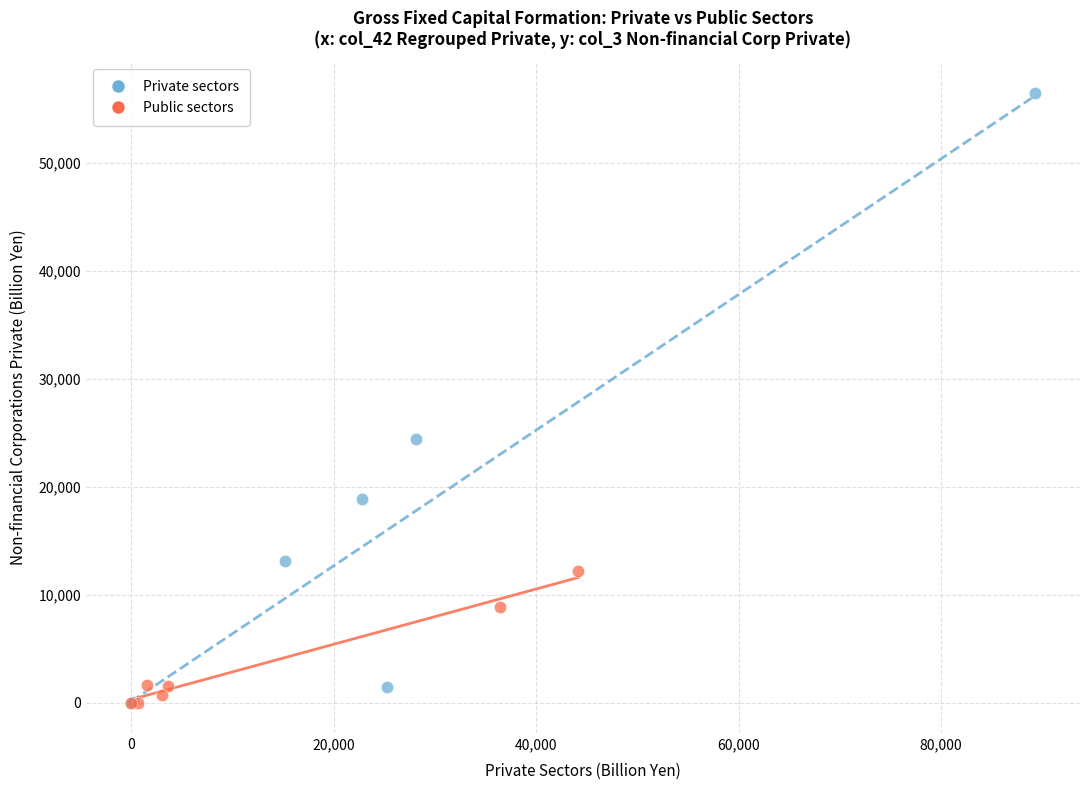

Which series has the widest spread of Y values?

Private sectors